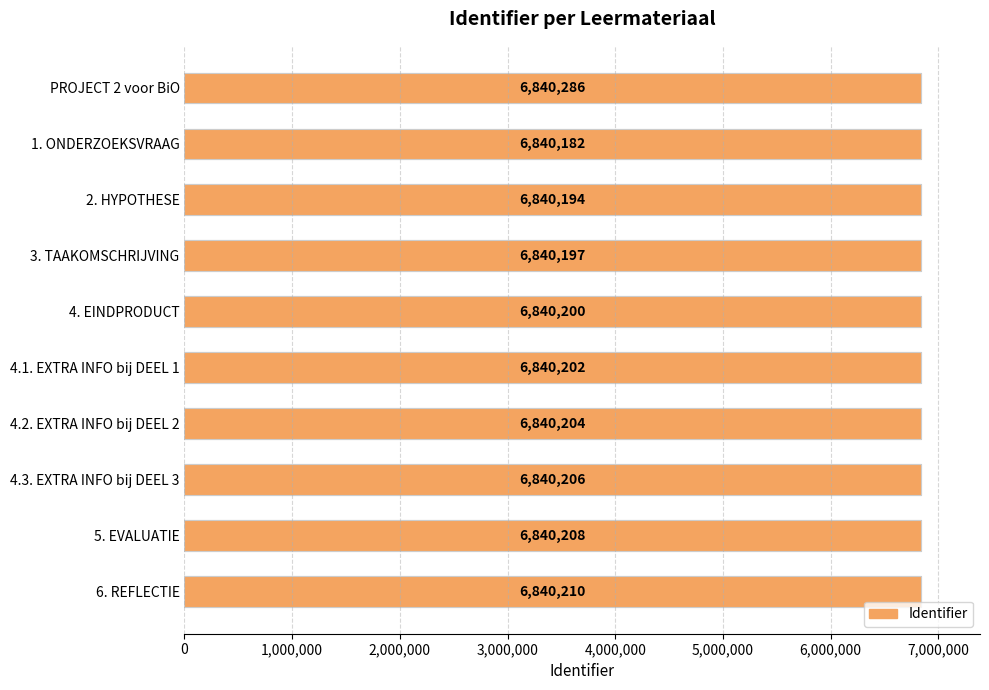

What is the minimum value shown in the chart?

6840182